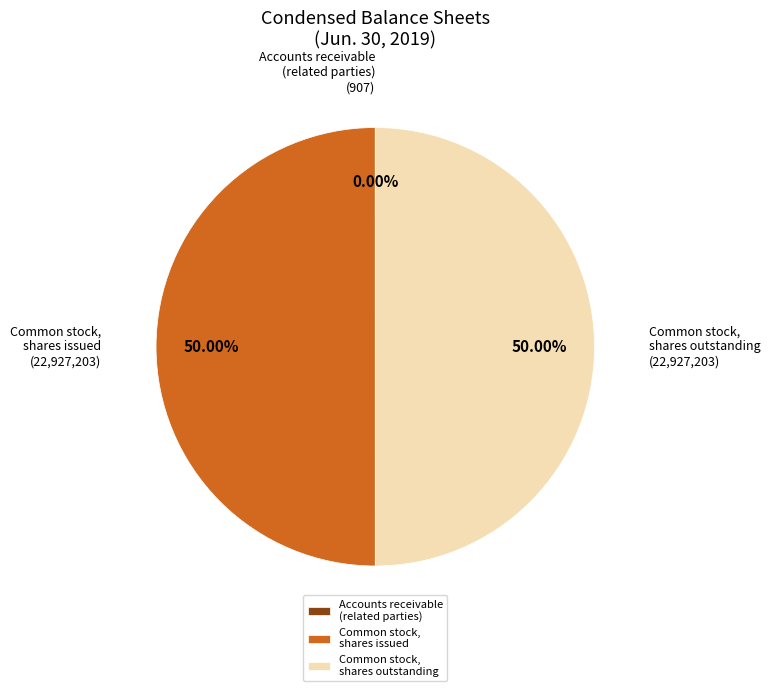

Combined, do Common stock, shares issued and Common stock, shares outstanding account for over 50%?

Yes